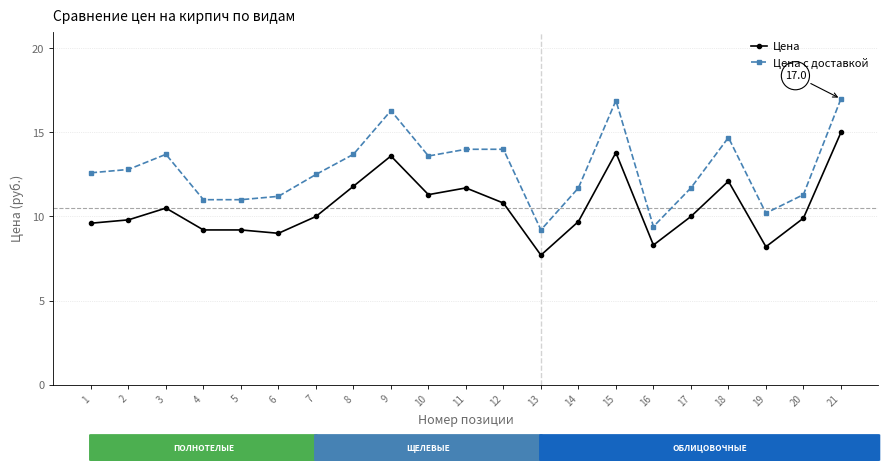

What are all the series names shown in the legend?

Цена, Цена с доставкой